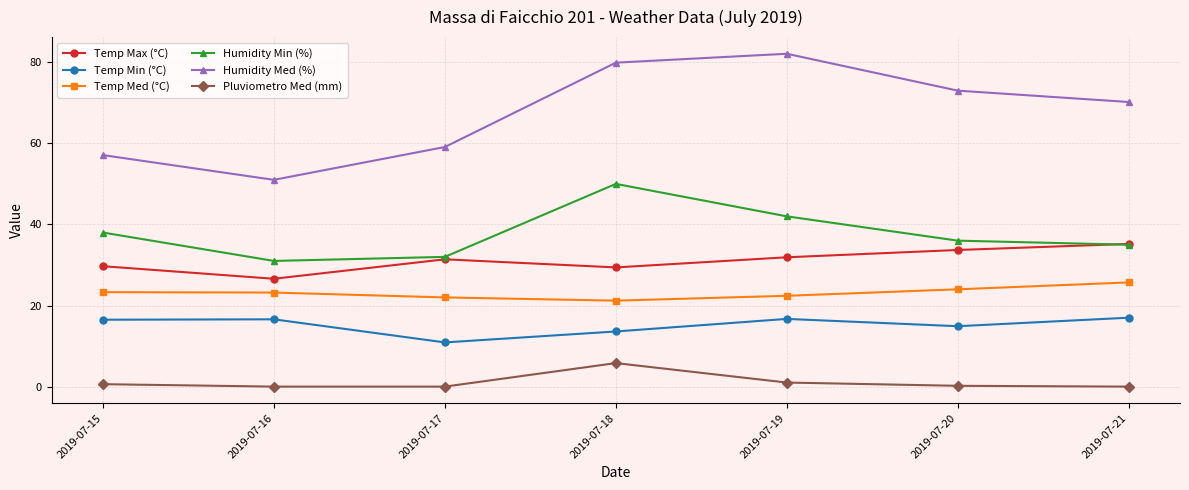

What is the average value of the Temp Min (°C) series?

15.2